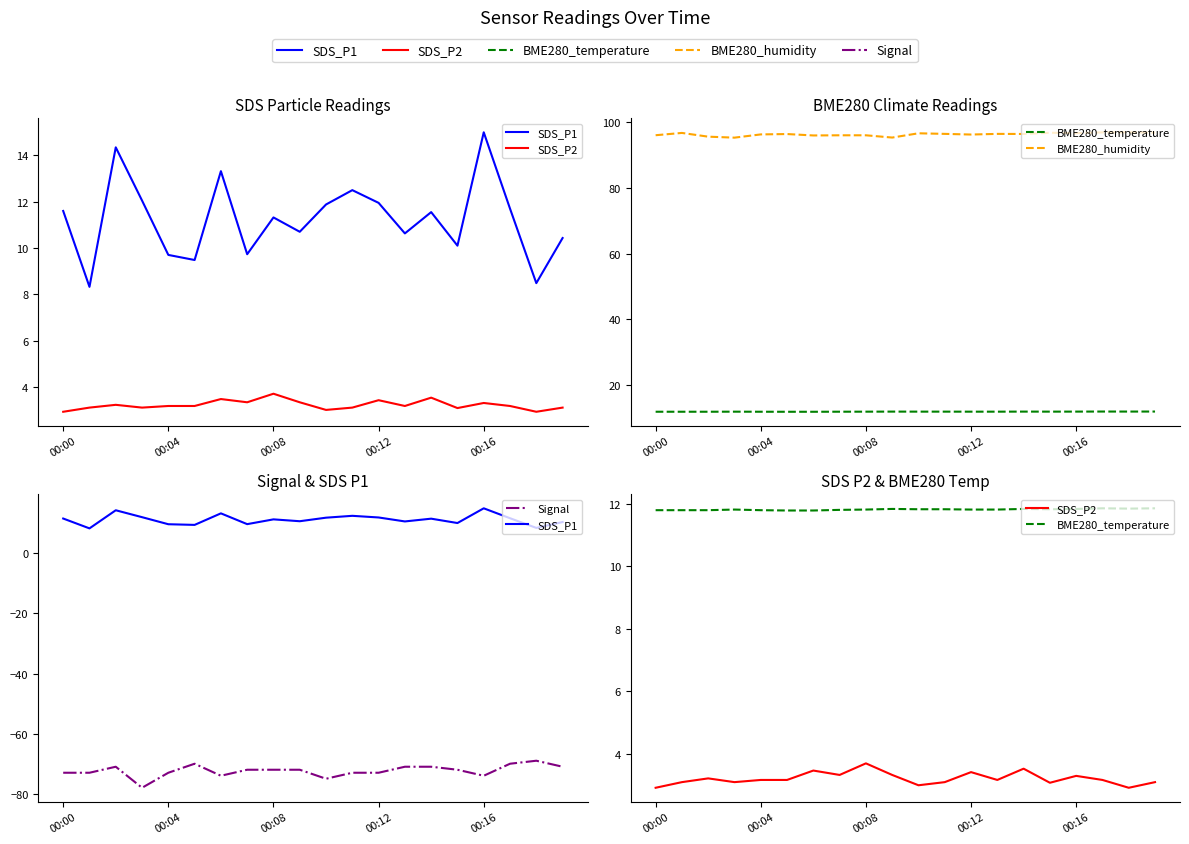

What is the sum of all SDS_P1 values?

224.8